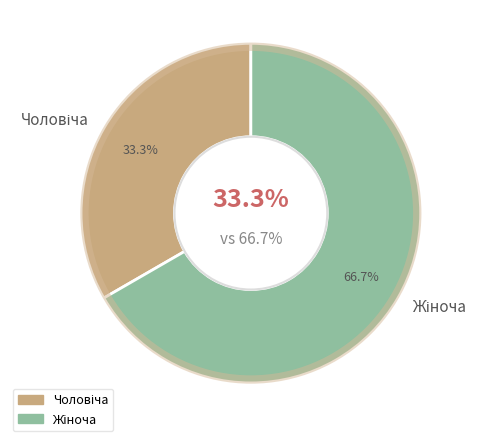

How many segments does this pie chart have?

2